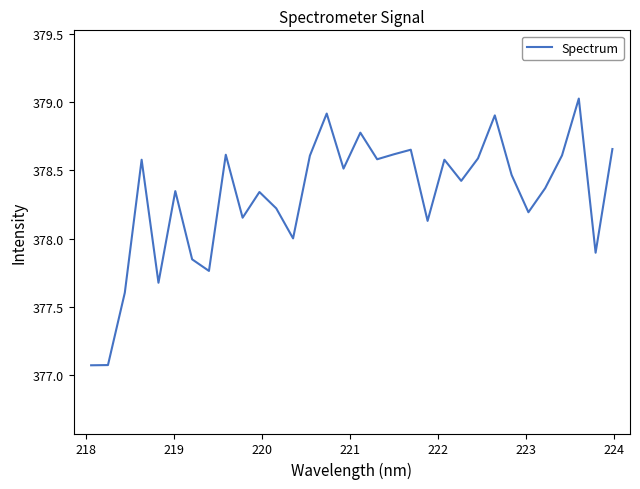

What is the greatest value displayed?

379.0